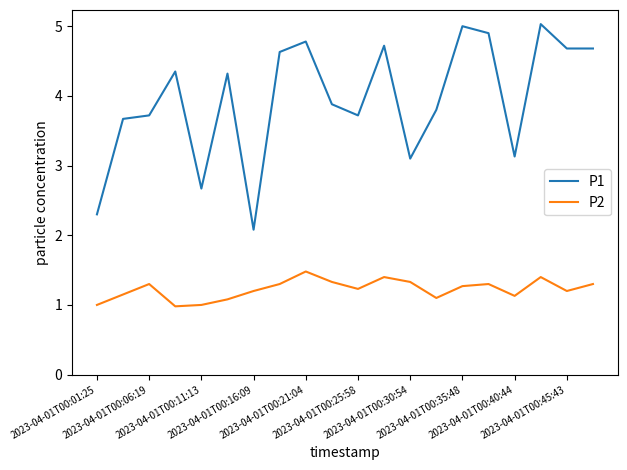

Does the chart have visible grid lines?

No